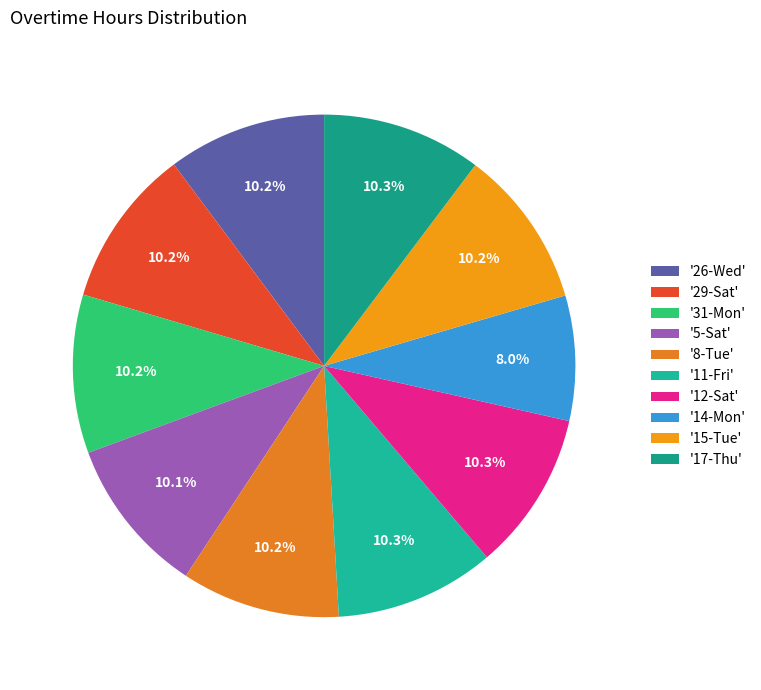

To the nearest percent, what is the average slice percentage?

10%